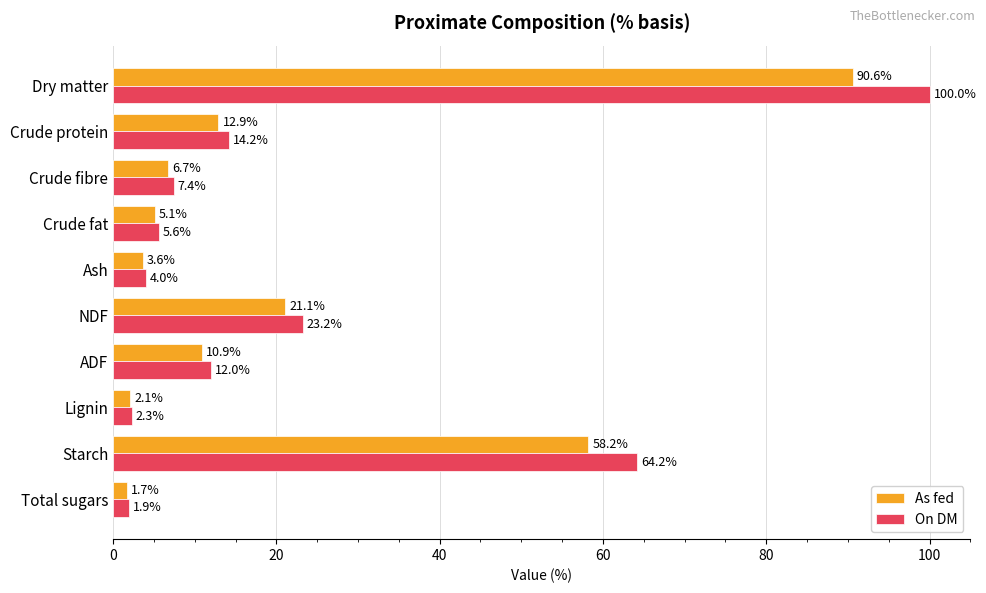

What is the spread (max minus min) of values at Crude protein?

1.3